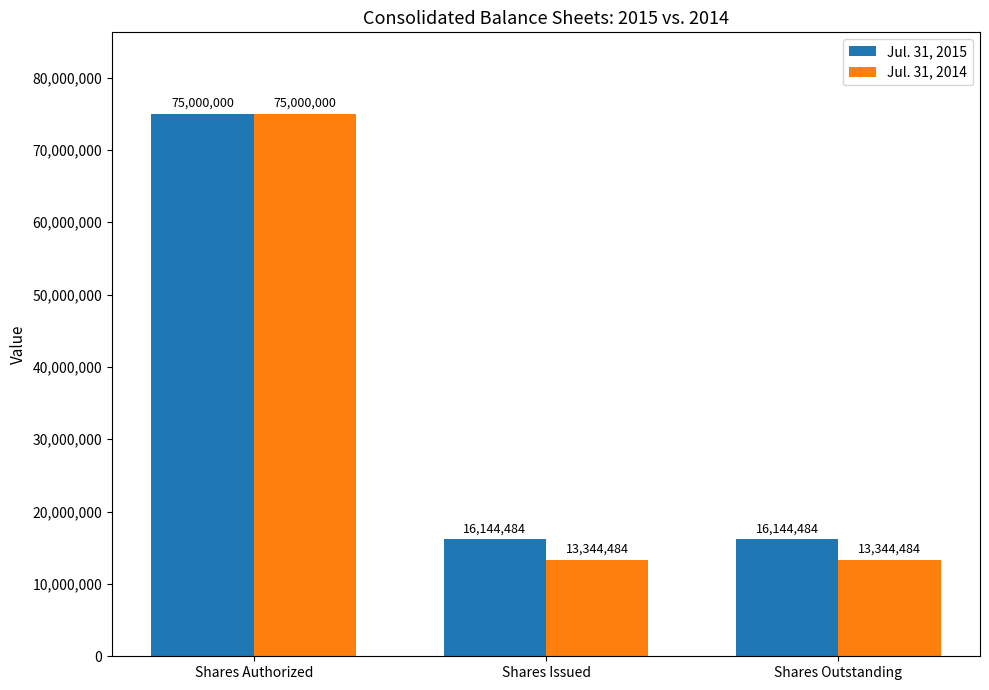

The value of Jul. 31, 2014 at Shares Issued is 21906676. True or false?

False